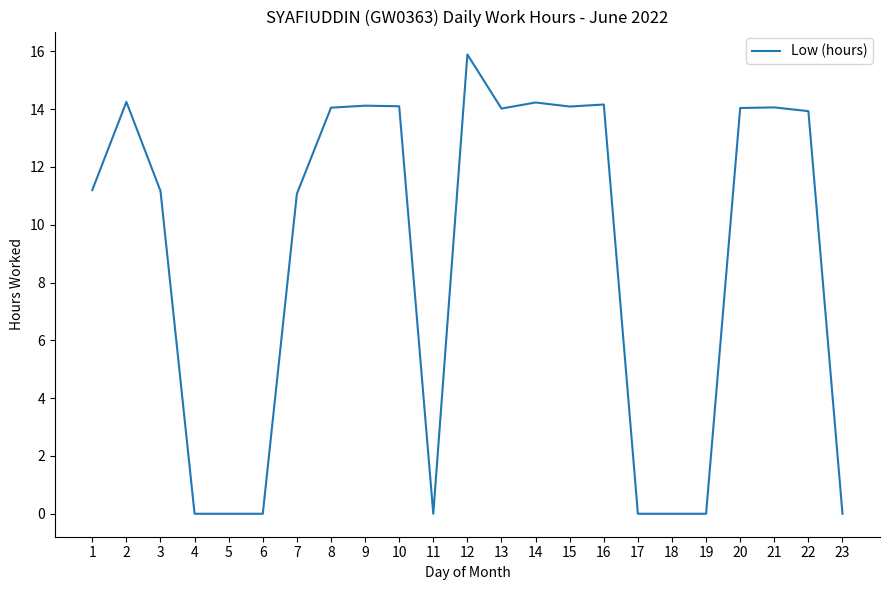

The value at 2 is 22.0. True or false?

False